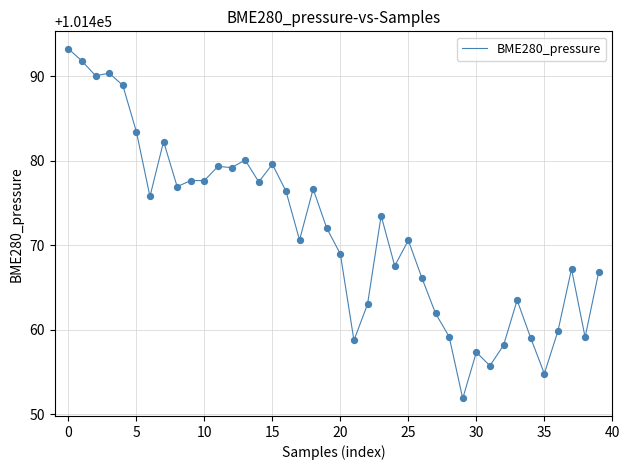

What is the difference between the maximum and minimum values?

41.4